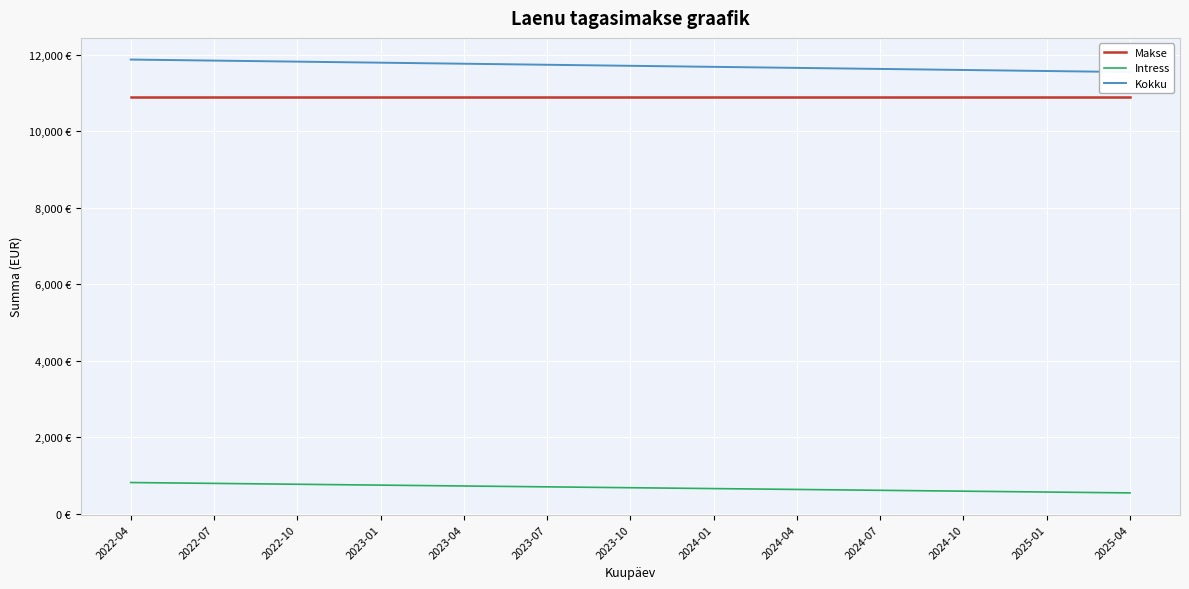

Rank the categories by Makse value from lowest to highest.

2022-04, 2022-07, 2022-10, 2023-01, 2023-04, 2023-07, 2023-10, 2024-01, 2024-04, 2024-07, 2024-10, 2025-01, 2025-04, 13, 14, 15, 16, 17, 18, 19, 20, 21, 22, 23, 24, 25, 26, 27, 28, 29, 30, 31, 32, 33, 34, 35, 36